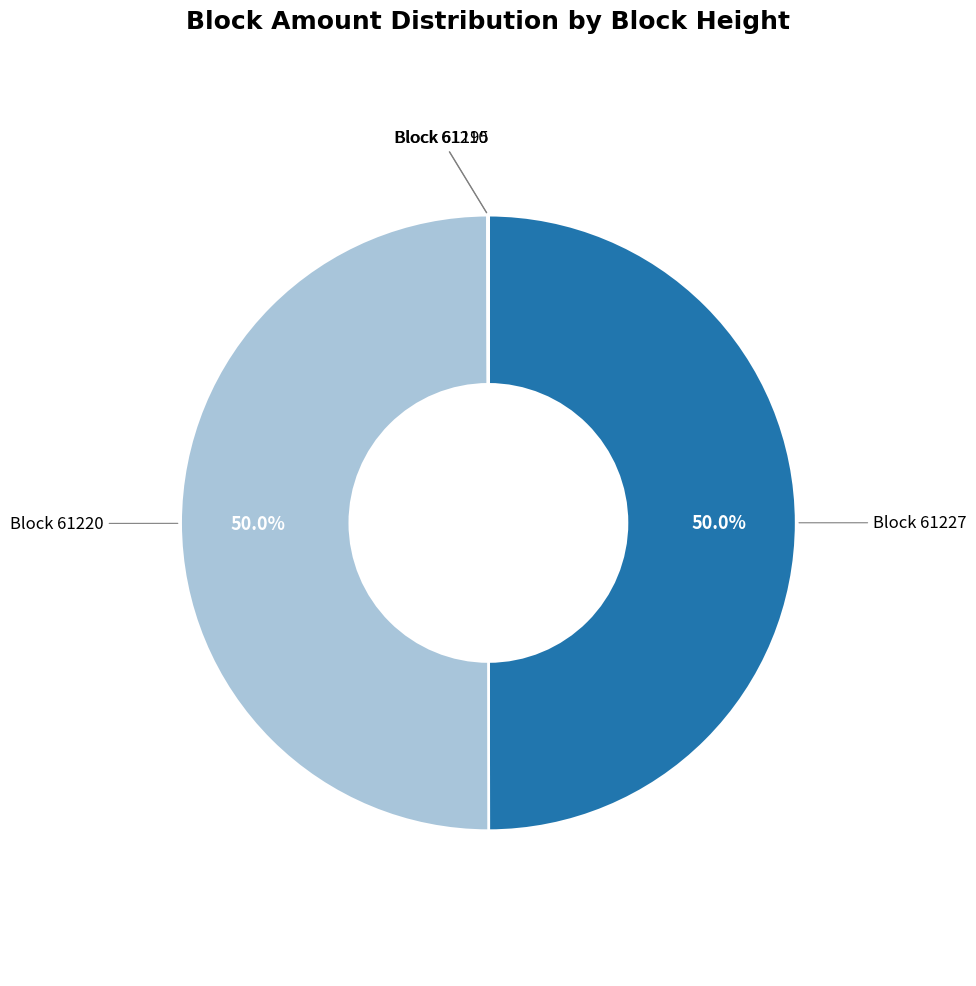

What percentage is NOT represented by Block 61227?

50.0%